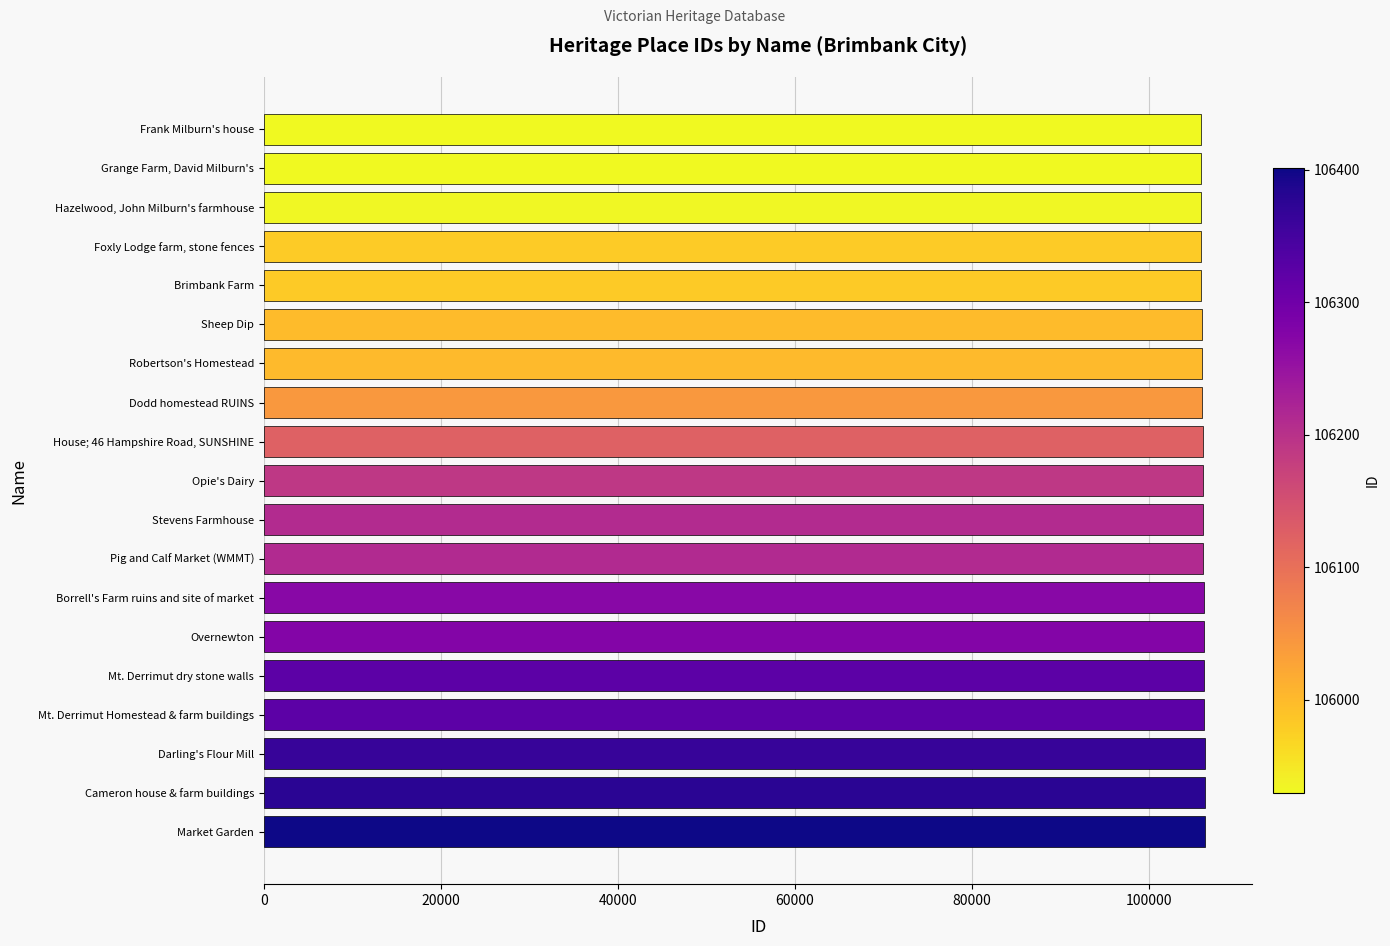

What is the ratio of the value at Hazelwood, John Milburn's farmhouse to the value at Borrell's Farm ruins and site of market?

1.0